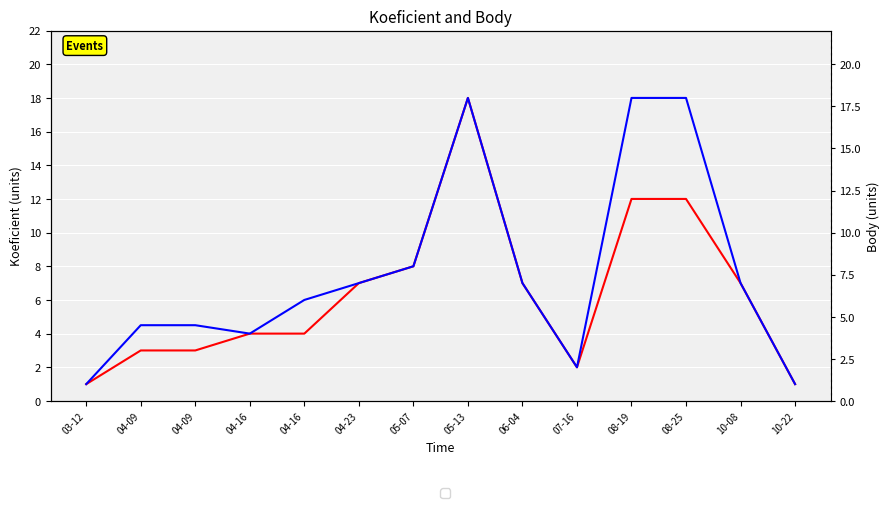

What are all the series names shown in the legend?

Koeficient, Body